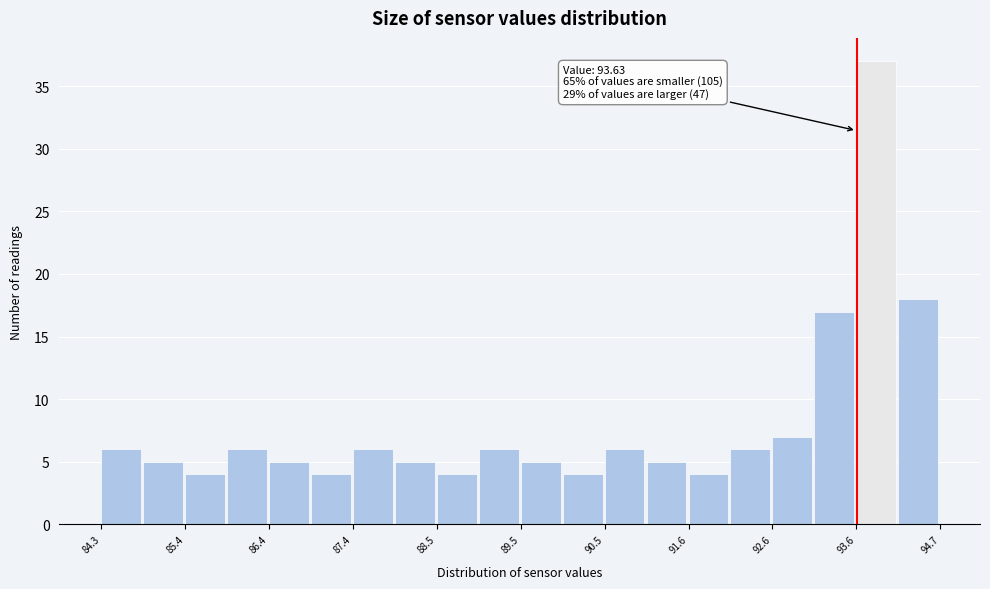

Around what value on the x-axis is the tallest bar? Give the approximate position of its centre, as read against the axis.

93.8